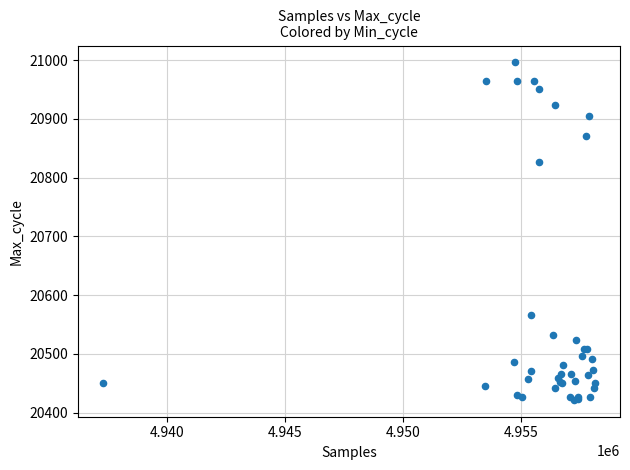

What Y value in the scatter plot is closest to 20709?

20827